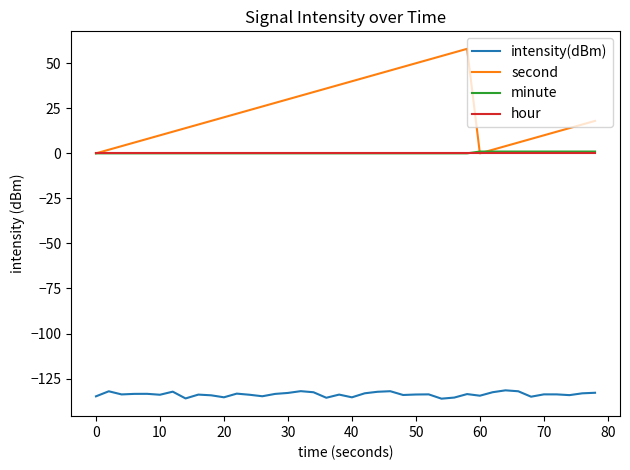

Which series has the largest total across all categories?

second